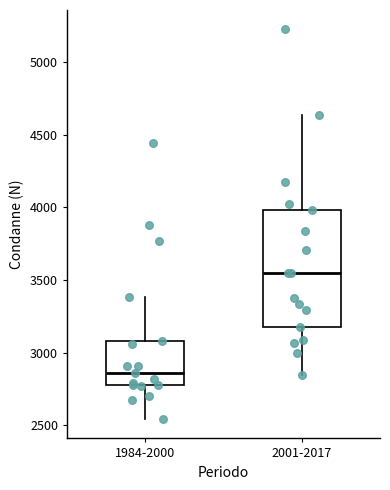

Comparing the boxes themselves (not the whiskers), which one is the tallest?

2001-2017